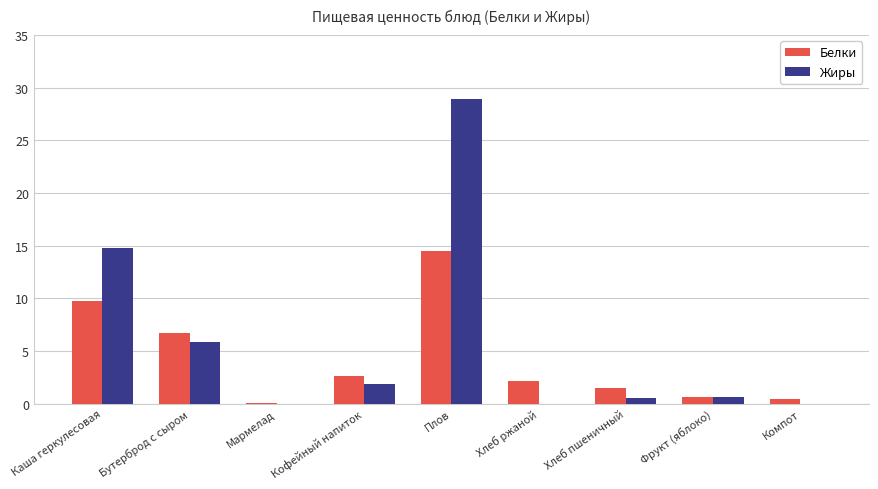

Which series has the largest total across all categories?

Жиры